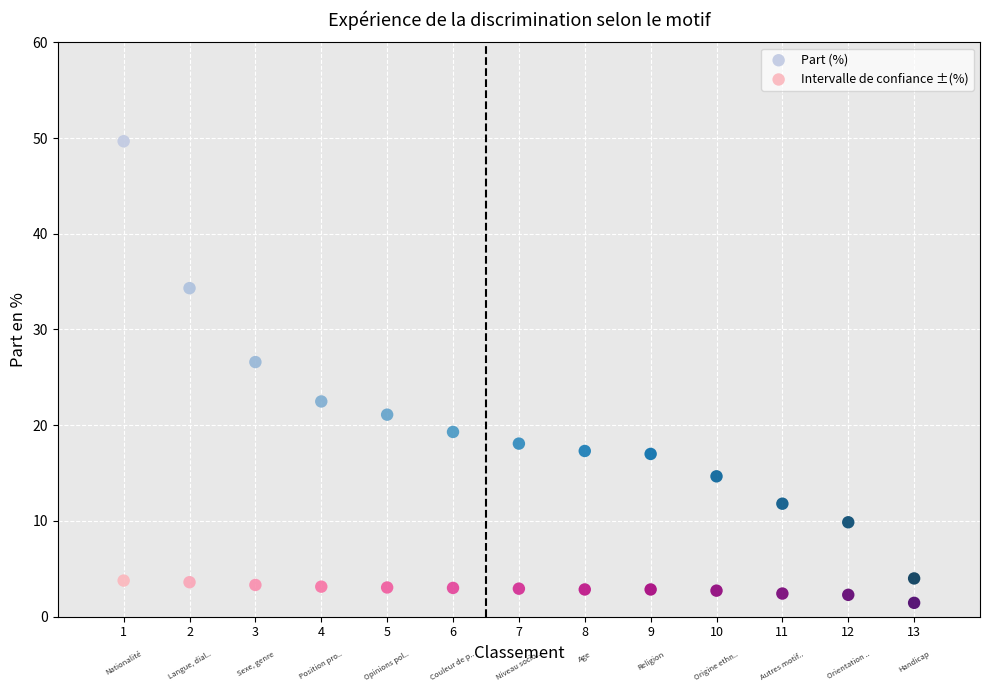

Which series has the widest spread of Y values?

Part (%)